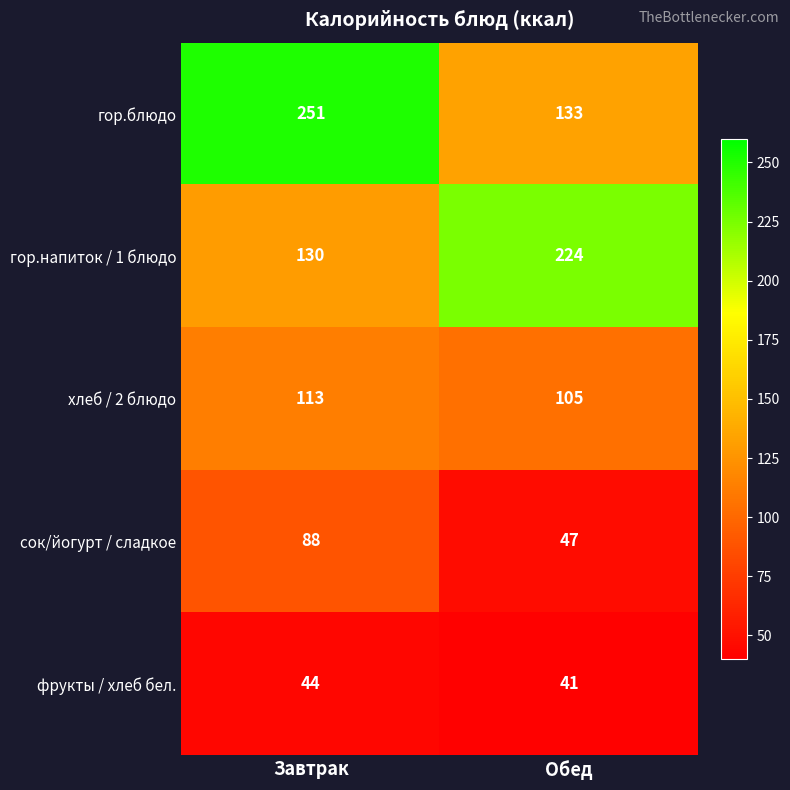

What is the difference between the maximum and minimum values in the фрукты / хлеб бел. series?

3